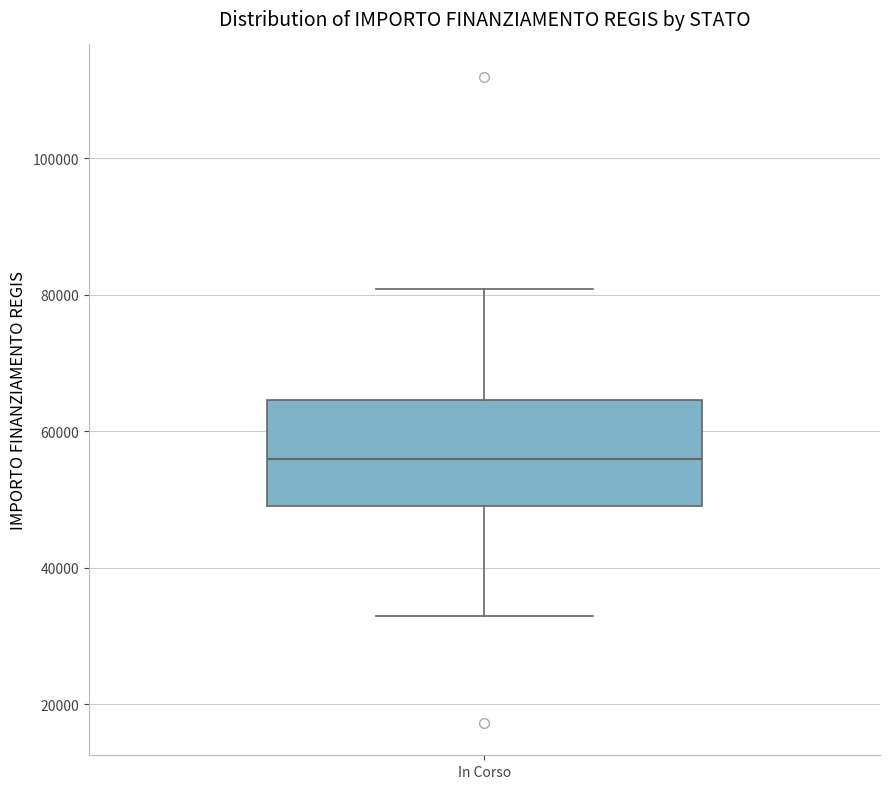

Read this box plot against the y-axis: the position of the median line, the range covered by the box, and the ends of both whiskers. The values are not printed on the chart, so give them approximately, as read against the axis.

median 56000, box 50000 to 64000, whiskers 32000 to 80000